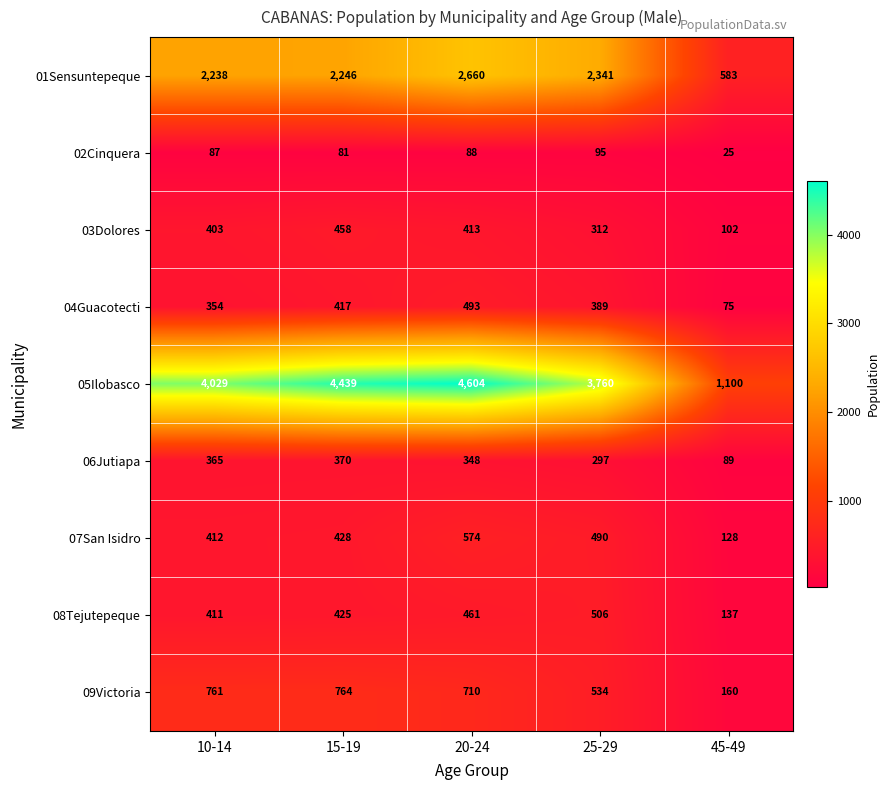

At how many categories does at least one series exceed 867?

5